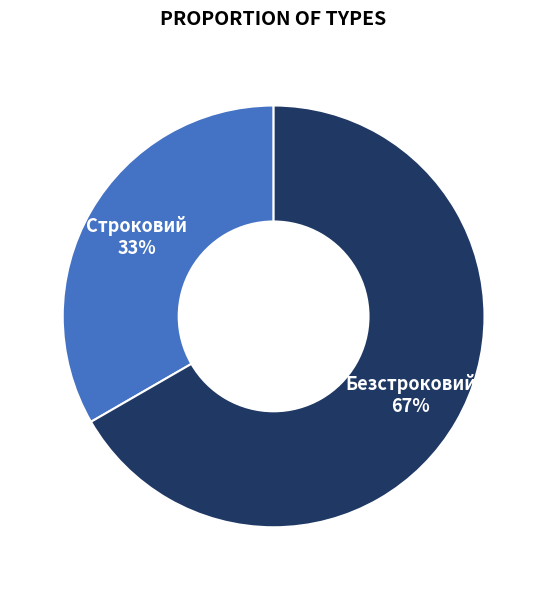

Is Строковий the majority of the pie?

No